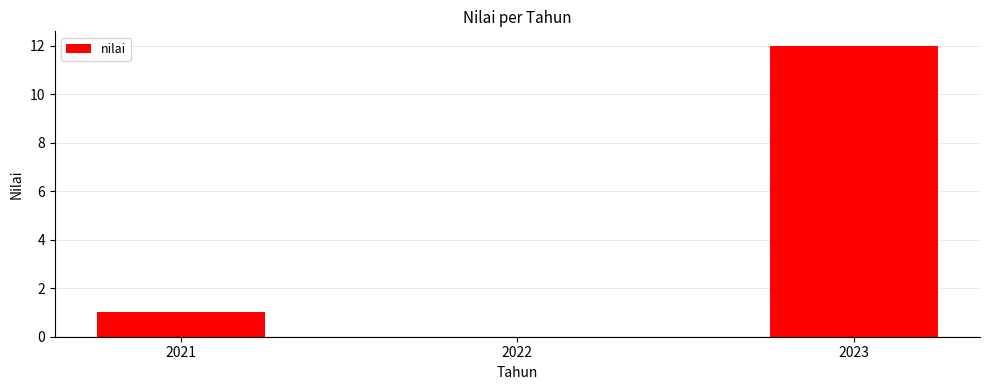

How many values are above zero?

2